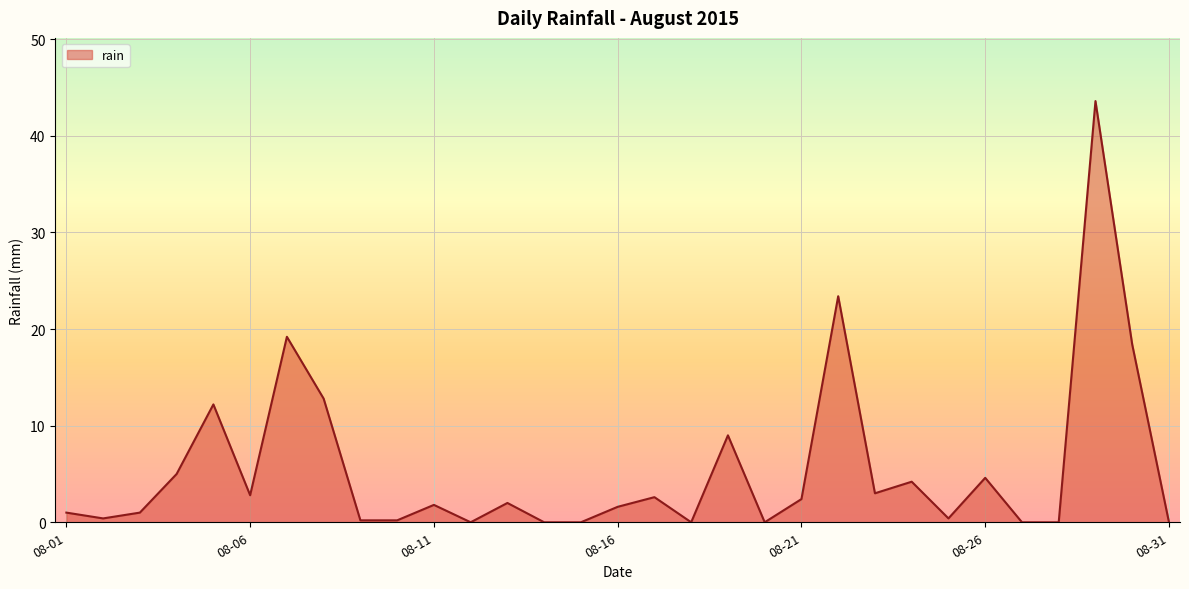

What is the difference between the maximum and minimum values?

43.6